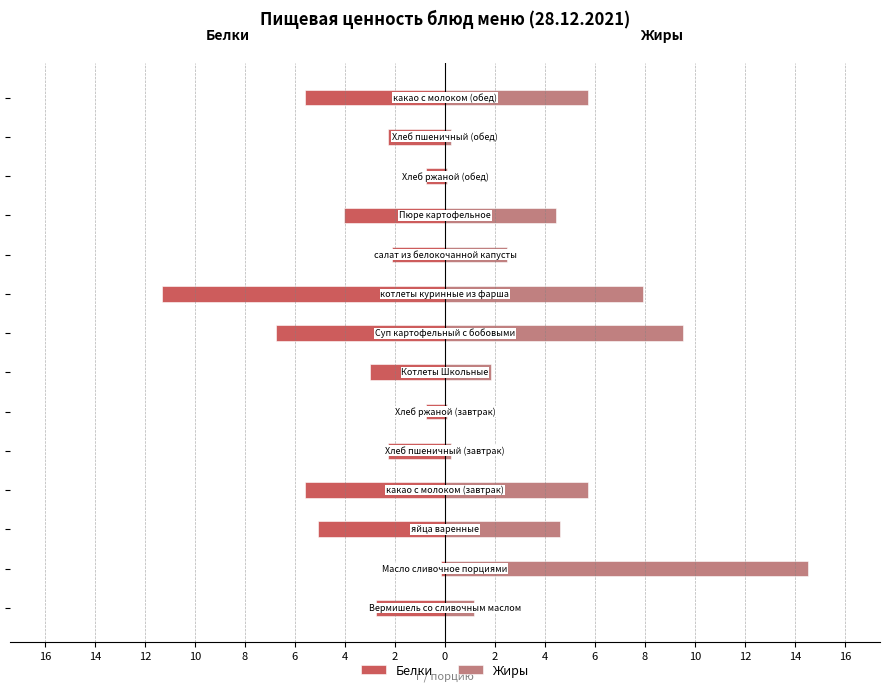

Rank the series by their average value, from lowest to highest.

Белки, Жиры